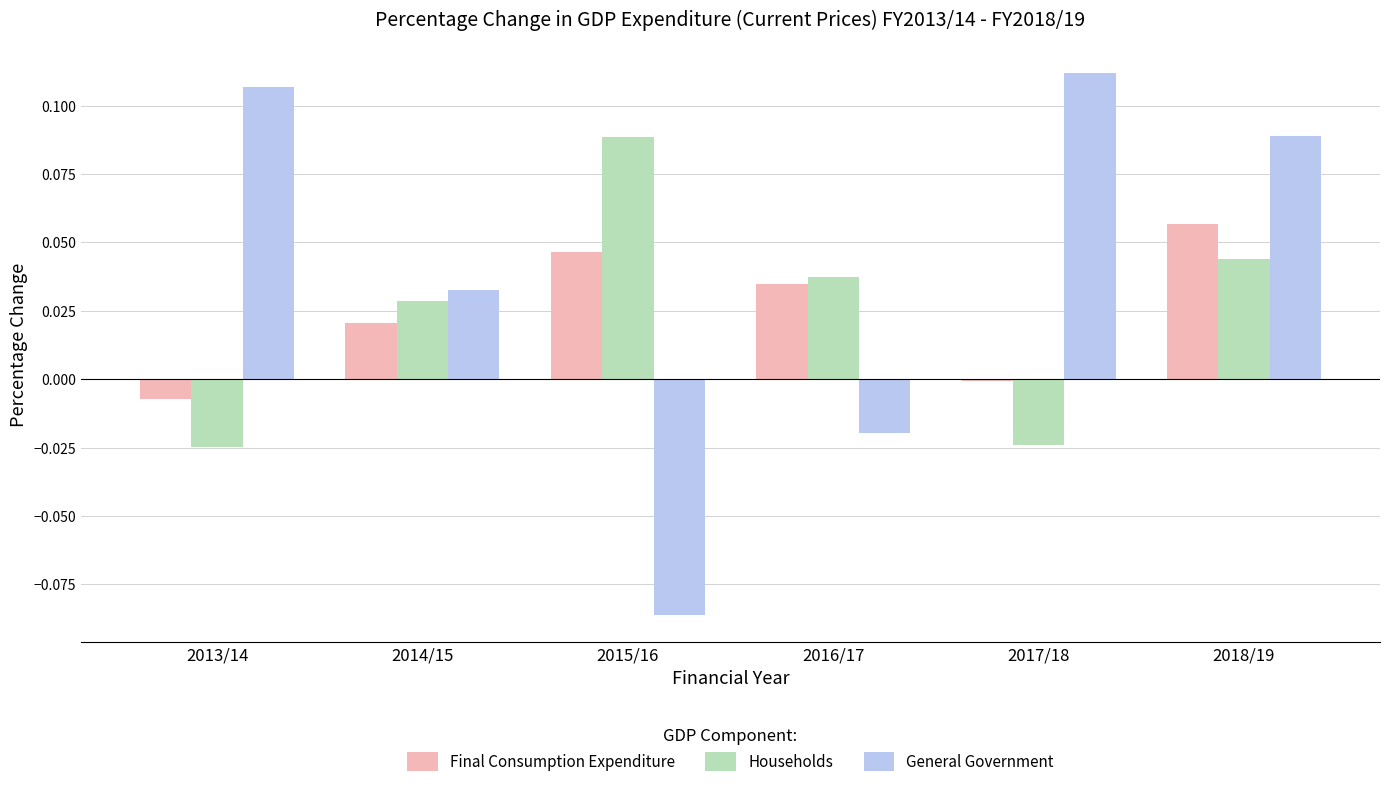

Which series has the widest spread of values?

General Government